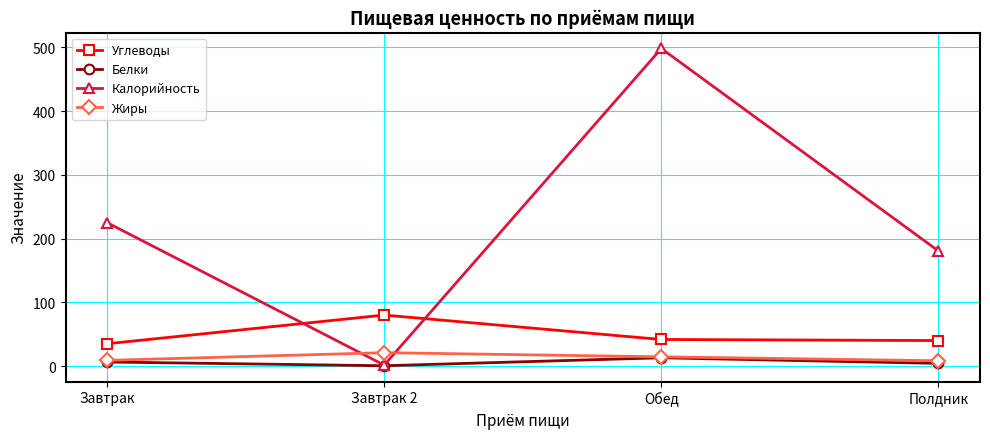

What are all the series names shown in the legend?

Углеводы, Белки, Калорийность, Жиры